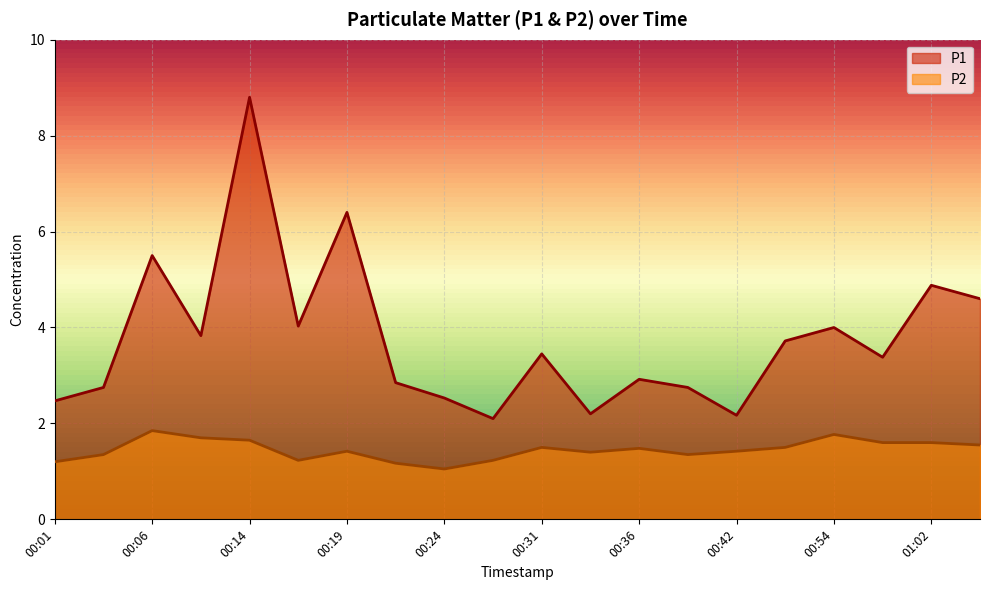

At which label is P1 closest to 5?

01:02